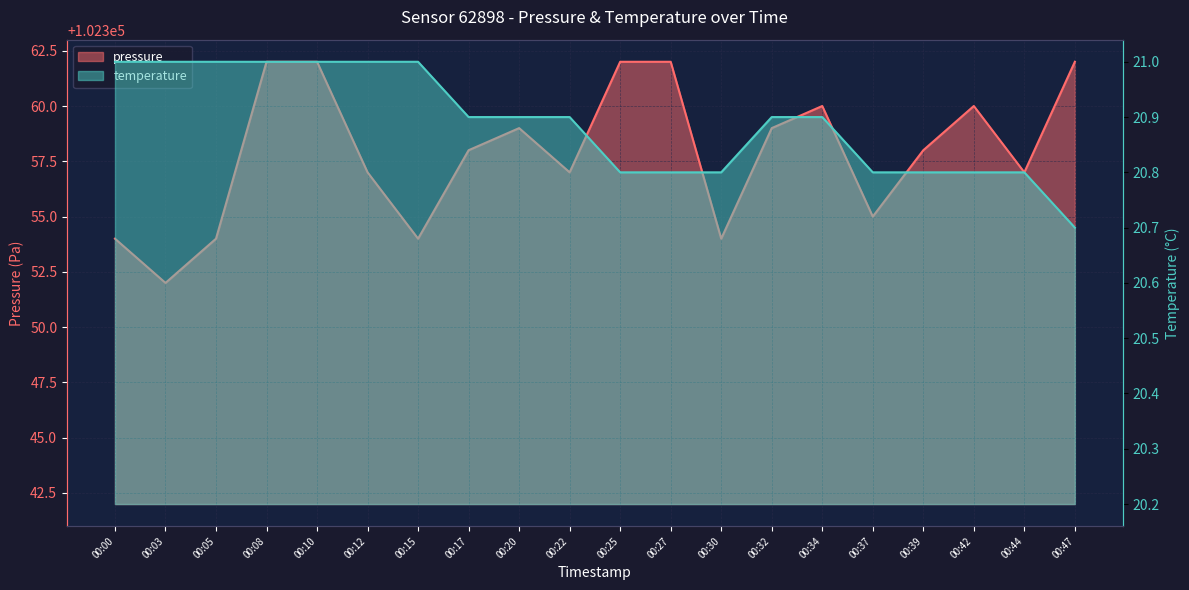

Rank the series by their average value, from lowest to highest.

temperature, pressure